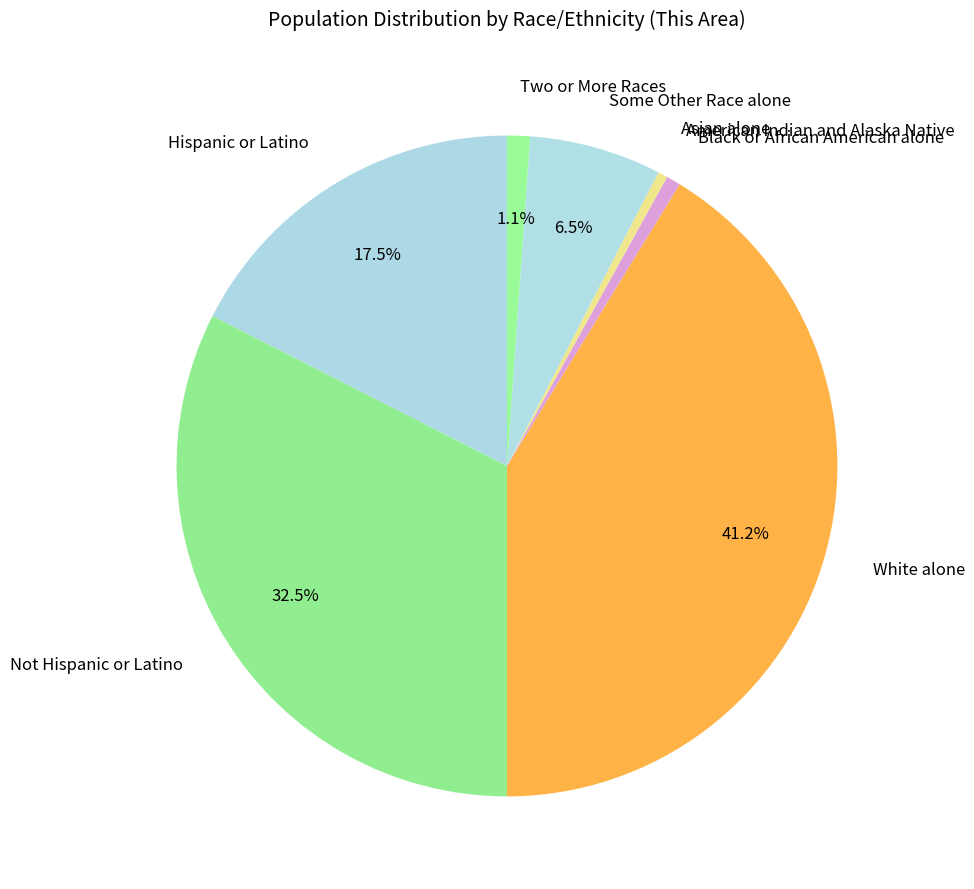

Is Not Hispanic or Latino the majority of the pie?

No